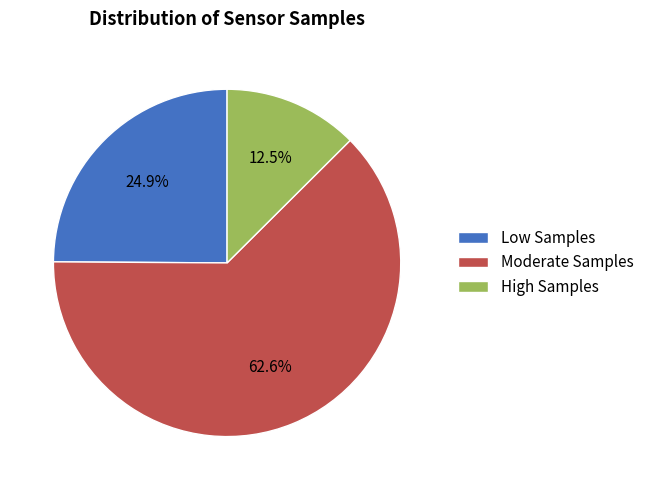

Which slice is the smallest?

High Samples